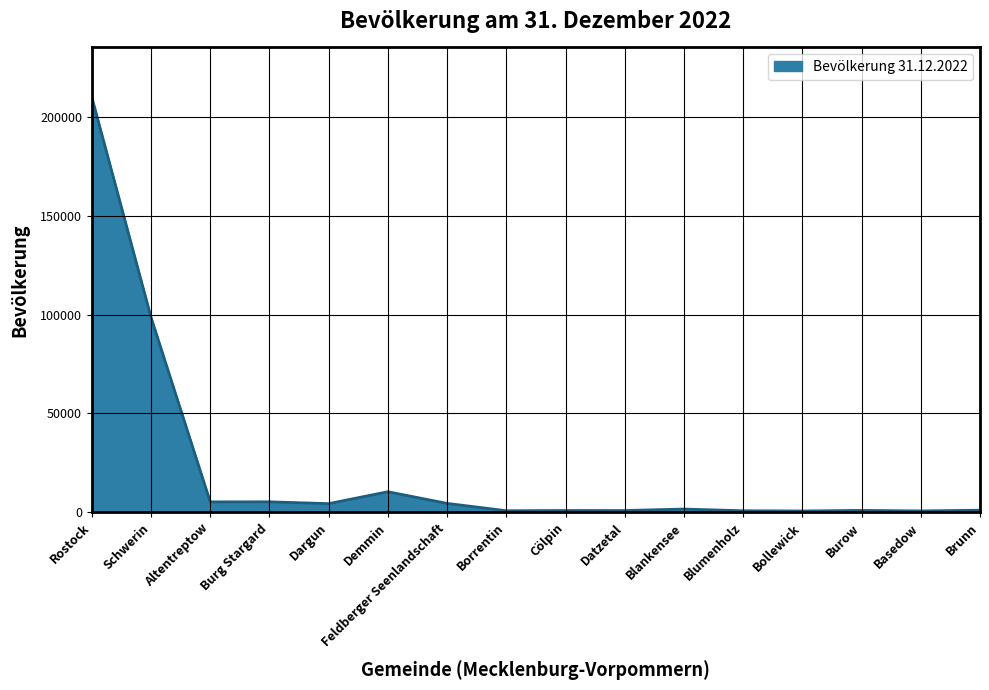

At which category does the chart reach its peak across all series?

Rostock